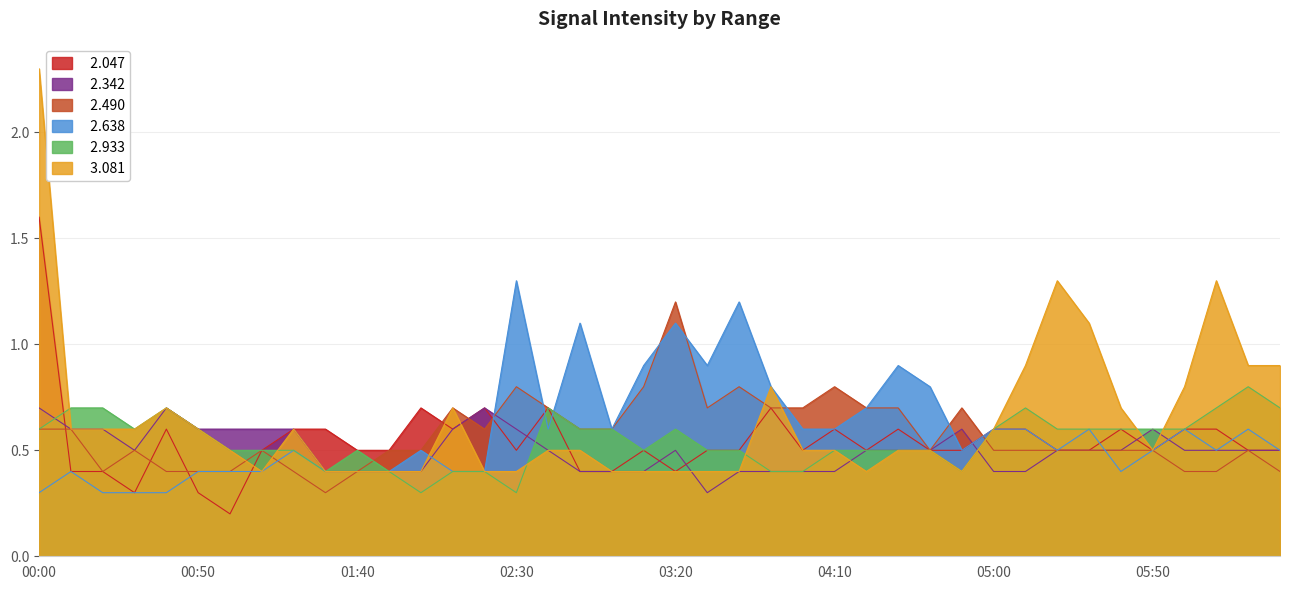

Reading right to left, what are all the values shown in this chart?

  2.047: 0.5	0.5	0.6	0.6	0.5	0.6	0.5	0.5	0.6	0.6	0.5	0.5	0.6	0.5	0.6	0.5	0.7	0.5	0.5	0.4	0.5	0.4	0.4	0.7	0.5	0.7	0.6	0.7	0.5	0.5	0.6	0.6	0.5	0.2	0.3	0.6	0.3	0.4	0.4	1.6
  2.342: 0.5	0.5	0.5	0.5	0.6	0.5	0.5	0.5	0.4	0.4	0.6	0.5	0.5	0.5	0.4	0.4	0.4	0.4	0.3	0.5	0.4	0.4	0.4	0.5	0.6	0.7	0.6	0.4	0.4	0.4	0.4	0.6	0.6	0.6	0.6	0.7	0.5	0.6	0.6	0.7
  2.490: 0.4	0.5	0.4	0.4	0.5	0.5	0.5	0.5	0.5	0.5	0.7	0.5	0.7	0.7	0.8	0.7	0.7	0.8	0.7	1.2	0.8	0.6	0.6	0.7	0.8	0.6	0.7	0.5	0.5	0.4	0.3	0.4	0.5	0.4	0.4	0.4	0.5	0.4	0.6	0.6
  2.638: 0.5	0.6	0.5	0.6	0.5	0.4	0.6	0.5	0.6	0.6	0.5	0.8	0.9	0.7	0.6	0.6	0.8	1.2	0.9	1.1	0.9	0.6	1.1	0.6	1.3	0.4	0.4	0.5	0.4	0.4	0.4	0.5	0.4	0.4	0.4	0.3	0.3	0.3	0.4	0.3
  2.933: 0.7	0.8	0.7	0.6	0.6	0.6	0.6	0.6	0.7	0.6	0.4	0.5	0.5	0.5	0.5	0.4	0.4	0.5	0.5	0.6	0.5	0.6	0.6	0.7	0.3	0.4	0.4	0.3	0.4	0.5	0.4	0.5	0.5	0.5	0.6	0.7	0.6	0.7	0.7	0.6
  3.081: 0.9	0.9	1.3	0.8	0.5	0.7	1.1	1.3	0.9	0.6	0.4	0.5	0.5	0.4	0.5	0.5	0.8	0.4	0.4	0.4	0.4	0.4	0.5	0.5	0.4	0.4	0.7	0.4	0.4	0.4	0.4	0.6	0.4	0.5	0.6	0.7	0.6	0.6	0.6	2.3